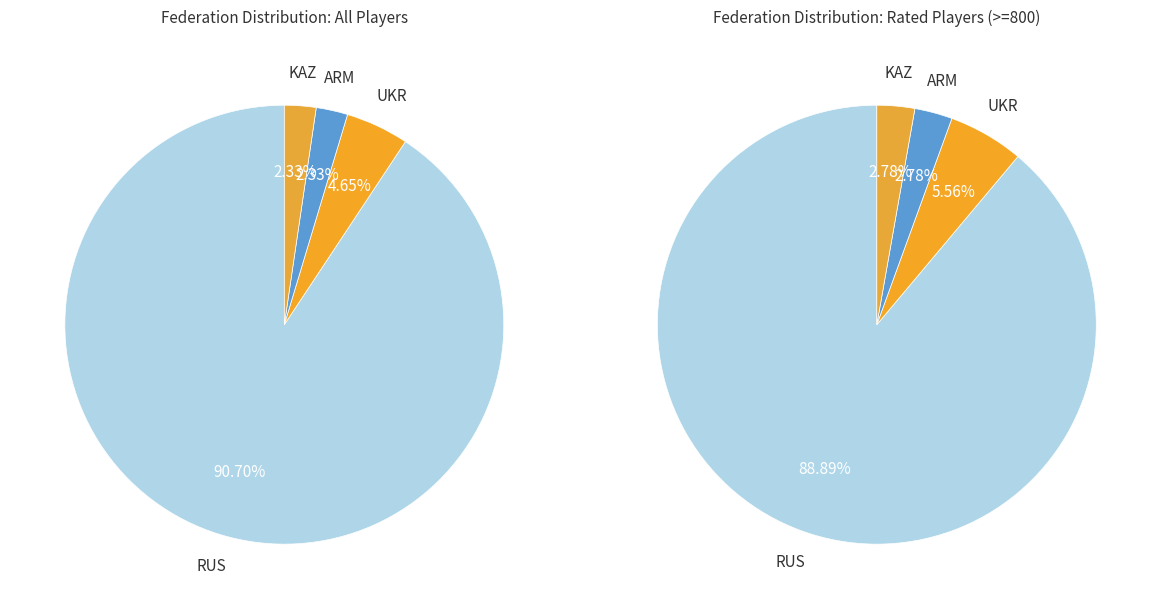

How much of the chart is everything except UKR?

95.3%